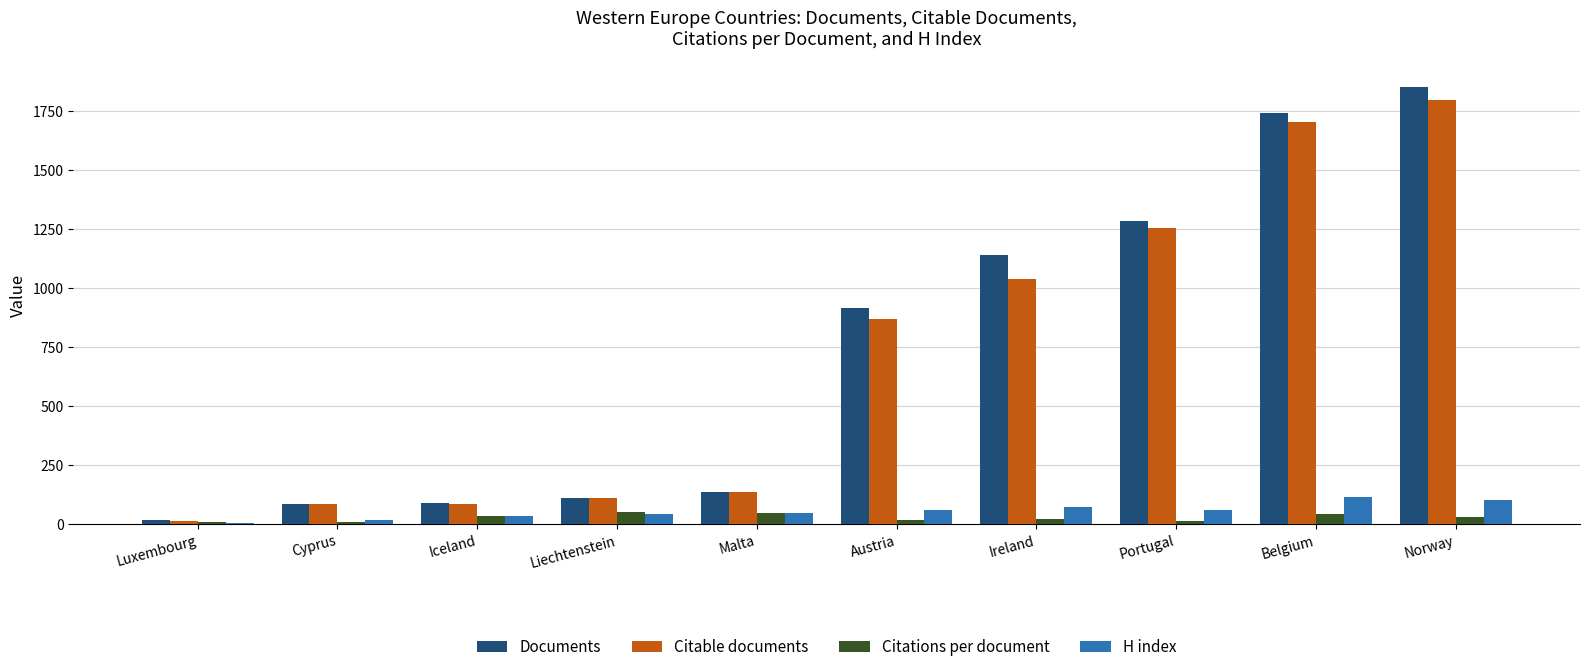

What is the value of the Citable documents bar at the 2nd from the left?

84.0